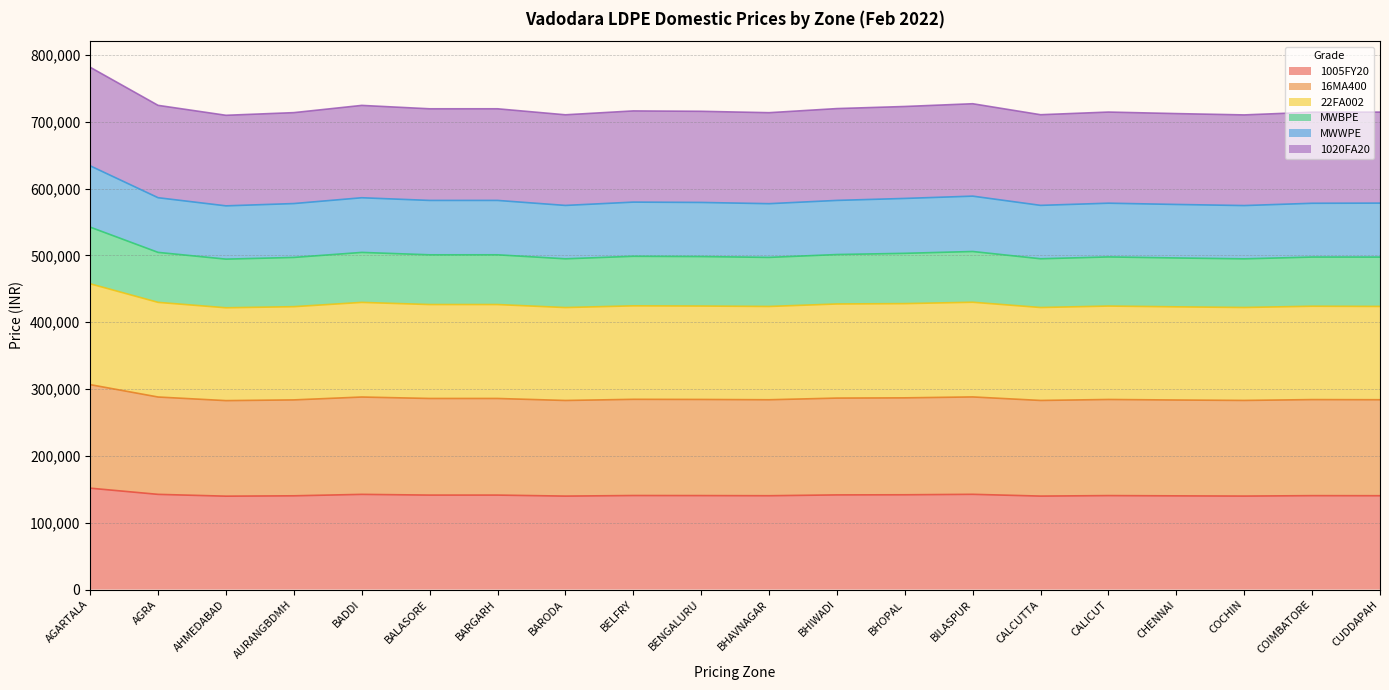

What is the difference between the highest and lowest values at BENGALURU?

575100